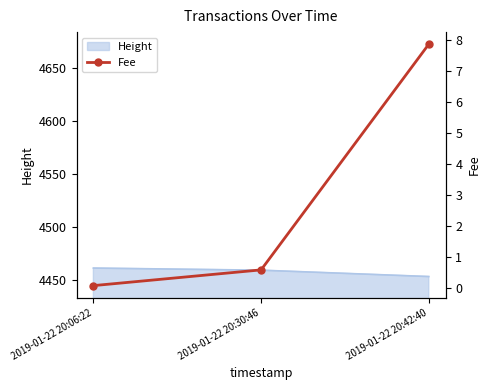

Where is the data nearest to the value 3?

2019-01-22 20:30:46